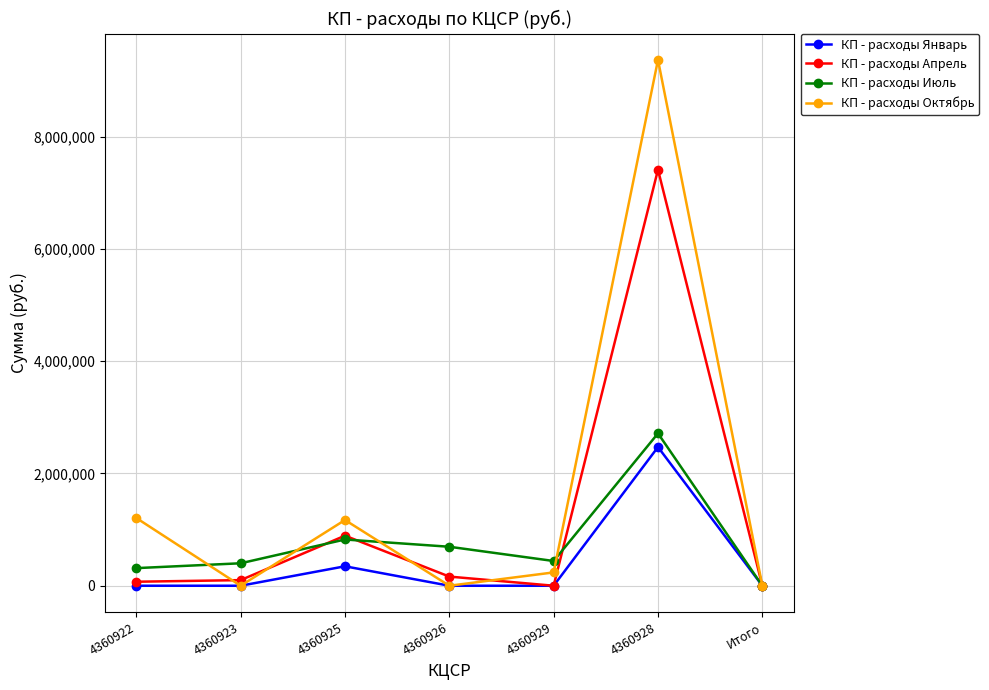

Is the value of КП - расходы Апрель at 4360928 greater than the value of КП - расходы Октябрь at 4360928?

No